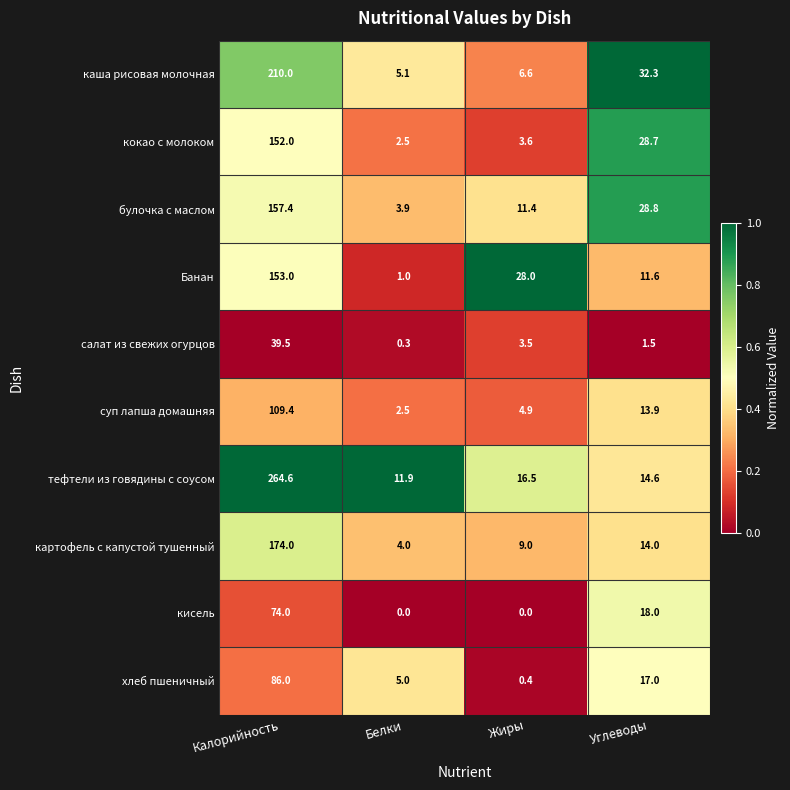

Between Калорийность and Белки, which series saw the biggest shift?

тефтели из говядины с соусом